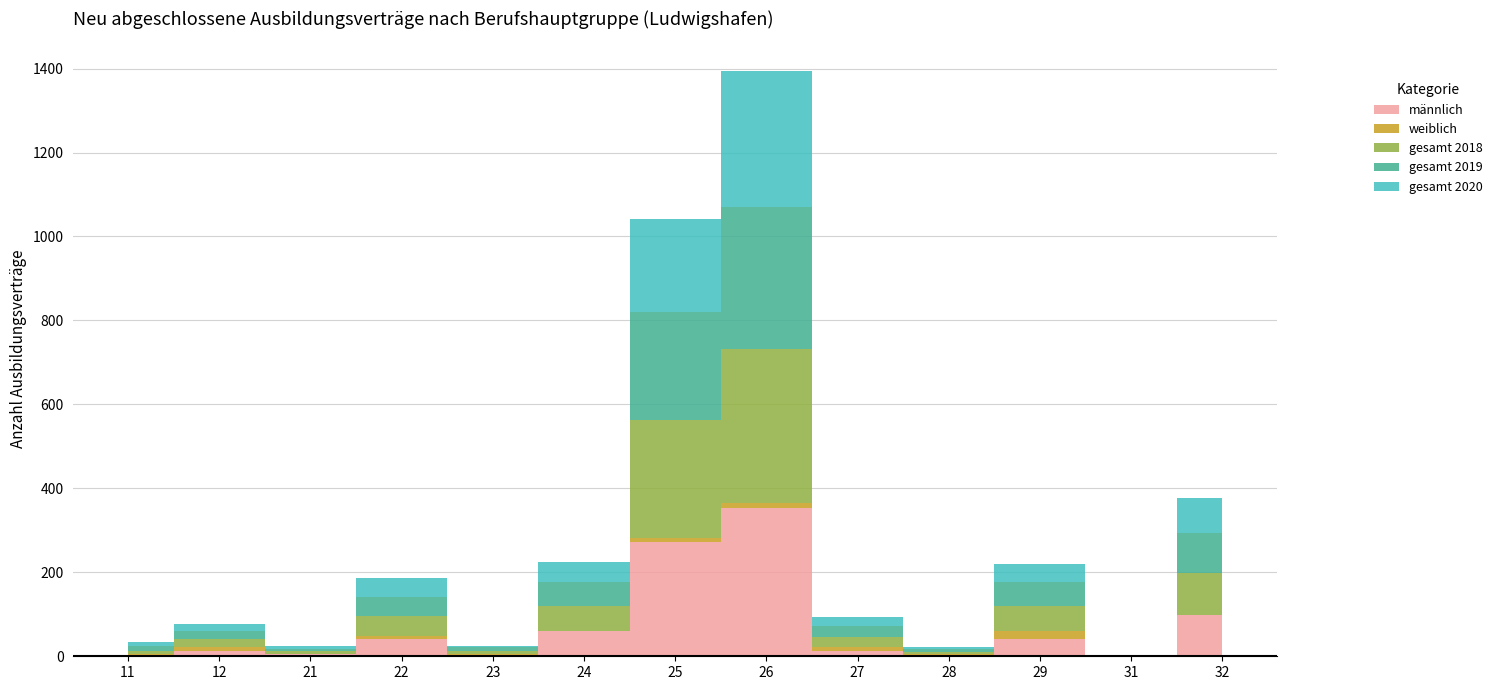

Reading right to left, list all the values displayed in this chart.

männlich: 99	0	42	3	12	354	273	60	3	42	6	12	0
weiblich: 0	0	18	3	9	12	9	0	3	6	0	9	6
gesamt_2018: 99	0	60	3	24	366	282	60	6	48	6	21	6
gesamt_2019: 96	0	57	9	27	339	255	57	9	45	6	18	12
gesamt_2020: 84	0	42	3	21	324	222	48	3	45	6	18	9